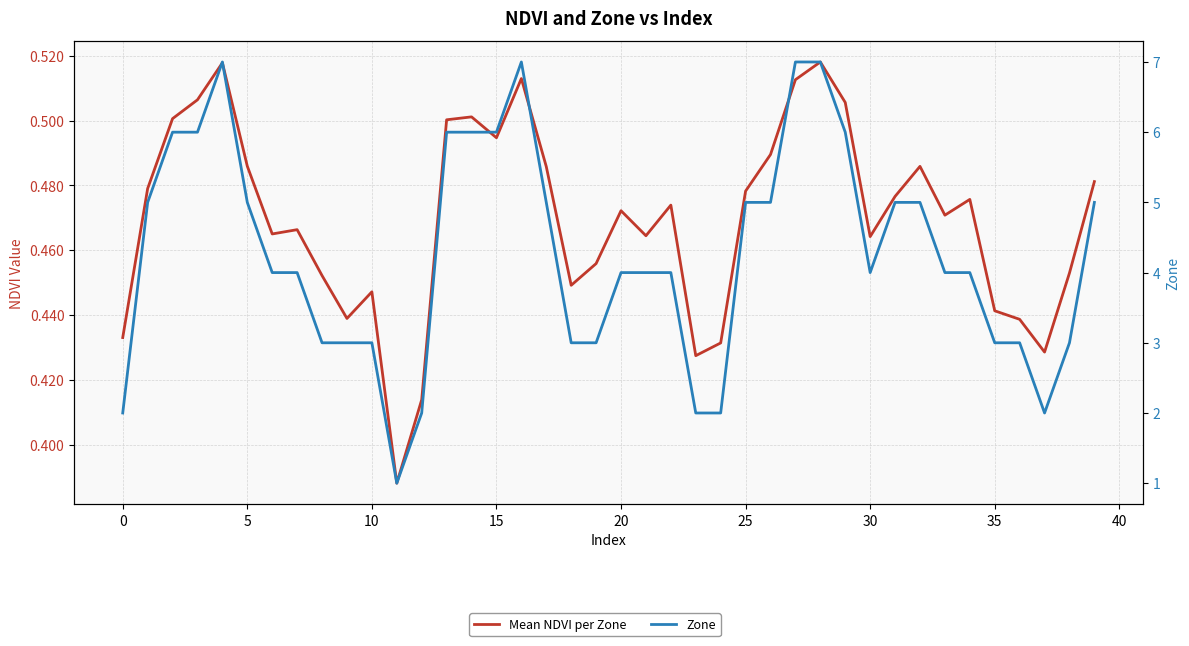

Does the chart have visible grid lines?

Yes